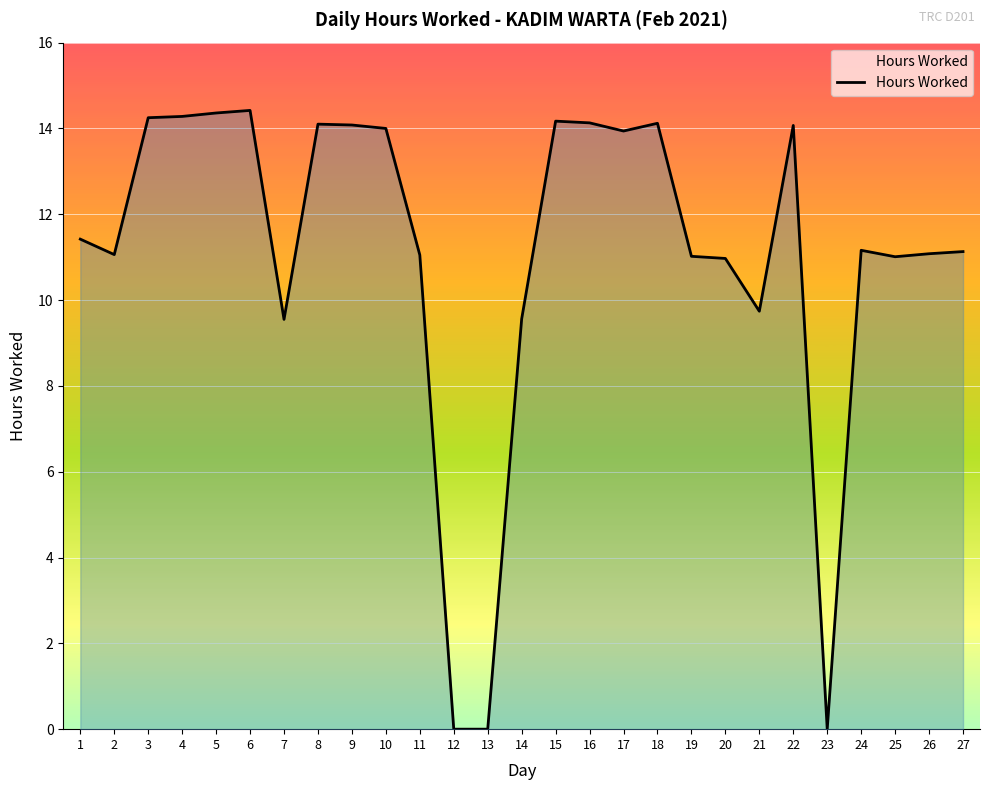

What is the greatest value displayed?

14.4